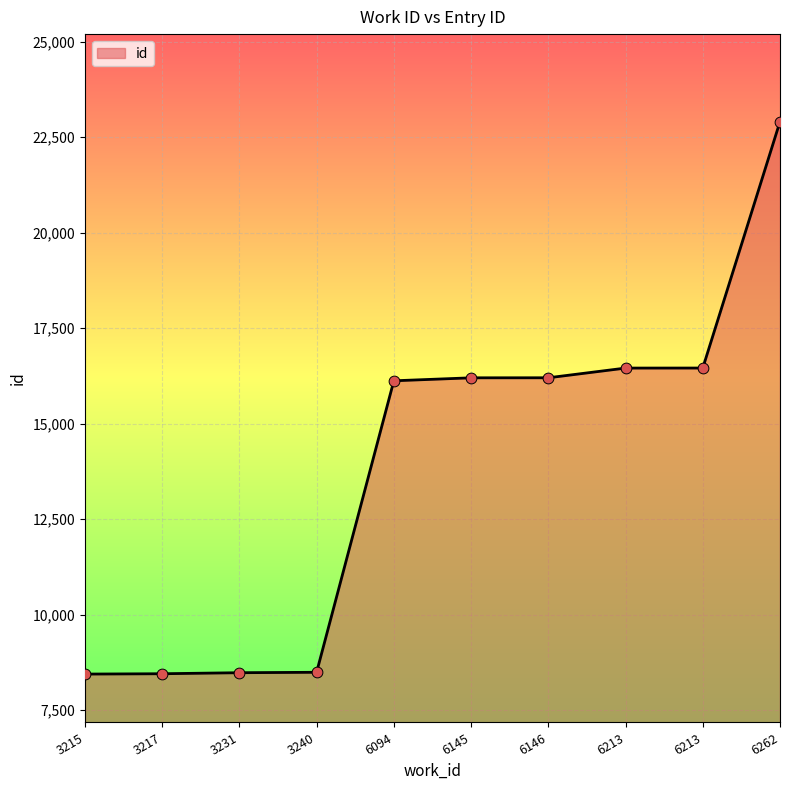

Approximately how many times larger is the value at 6262 compared to 3231?

2.7